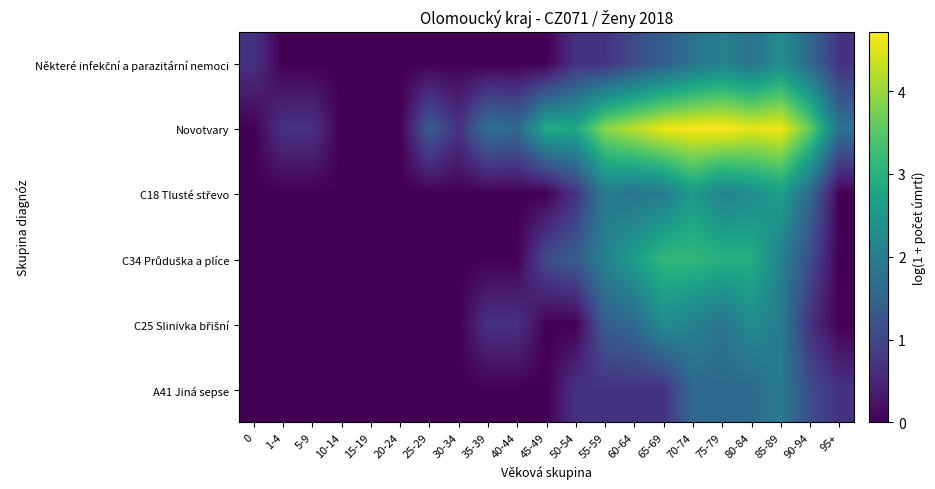

At 20-24, list the series in order from smallest to largest.

Některé infekční a parazitární nemoci, Novotvary, C18 Tlusté střevo, C34 Průduška a plíce, C25 Slinivka břišní, A41 Jiná sepse